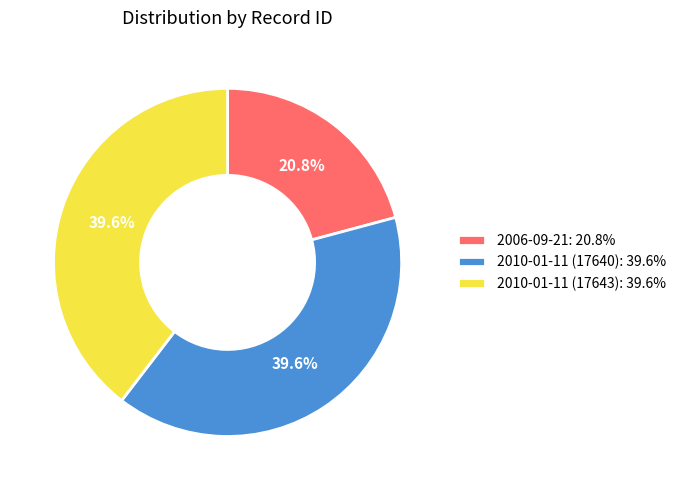

To the nearest percent, what portion does 2006-09-21 represent?

21%